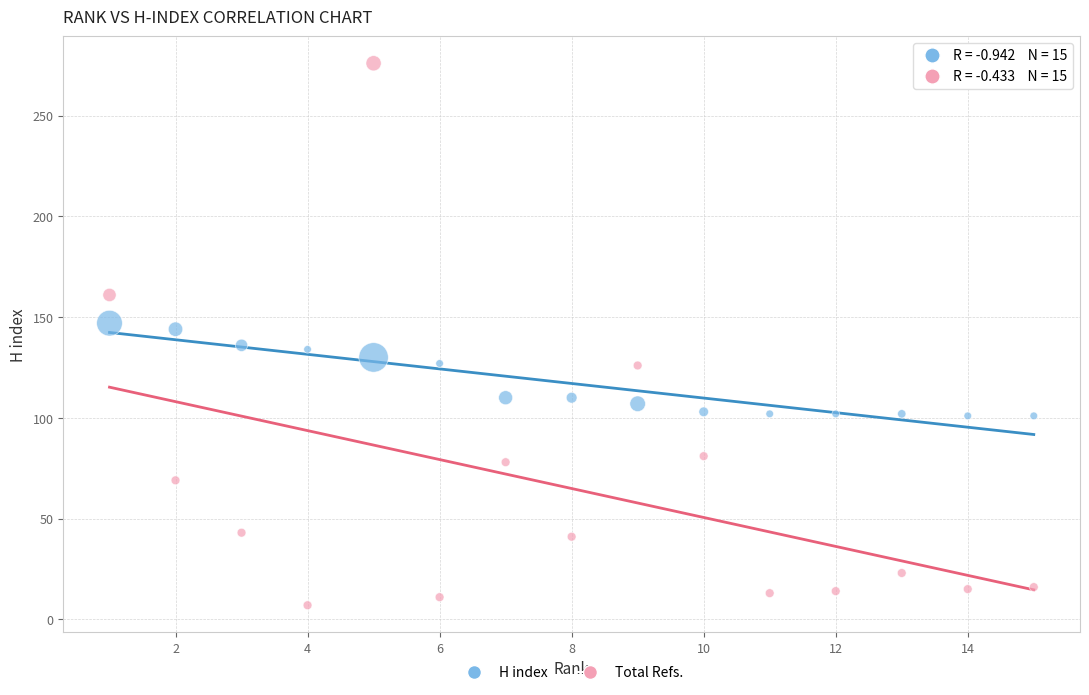

Which series contains the highest Y value?

Total Refs.